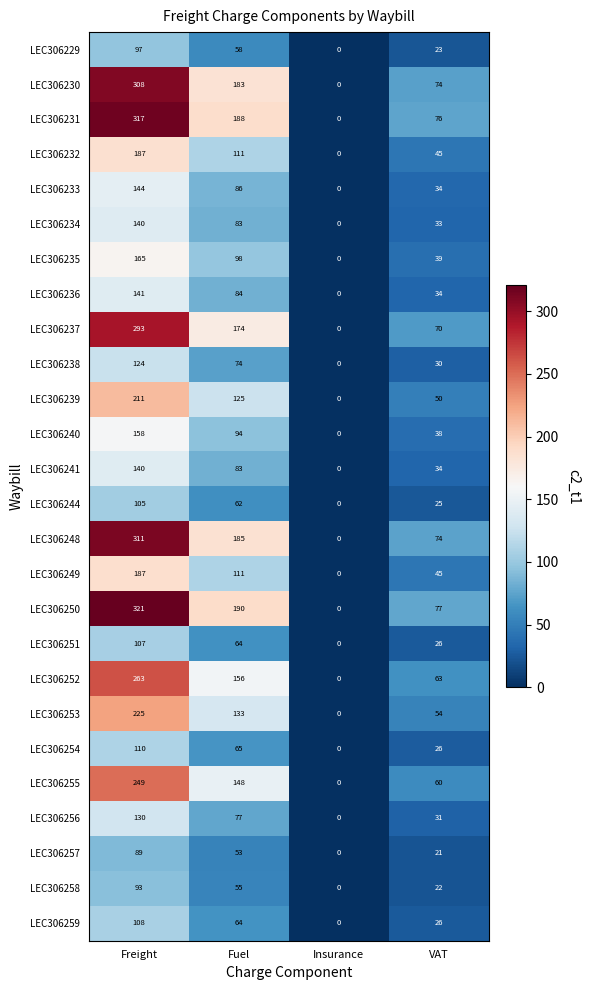

The LEC306229 series shows 97 at Freight. True or false?

True